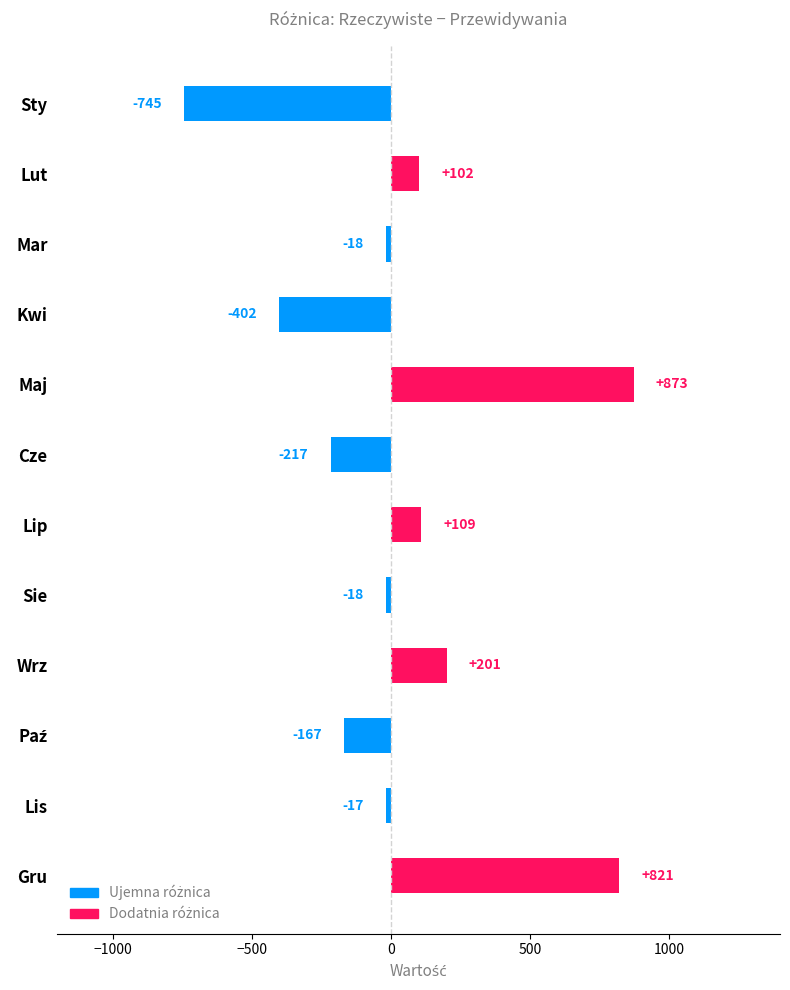

At which label is the value closest to 64?

Lut